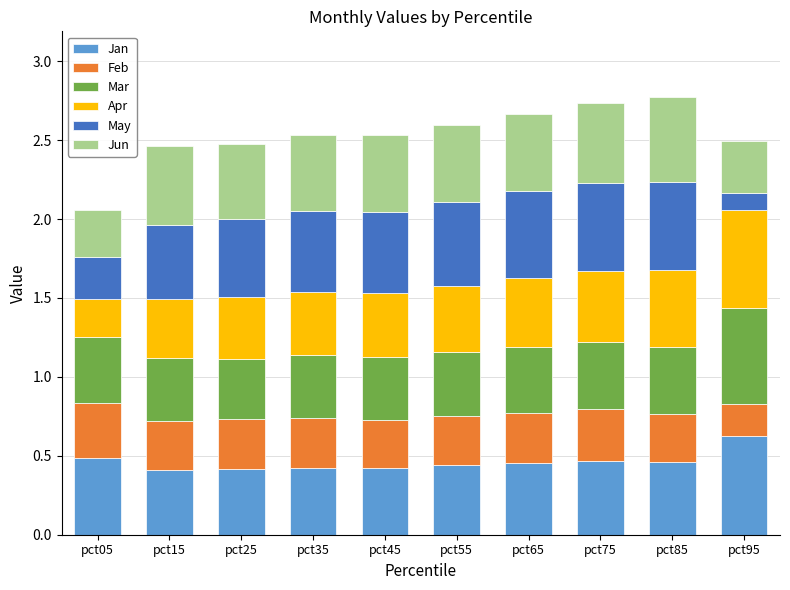

What is the total value across all series at pct65?

2.7